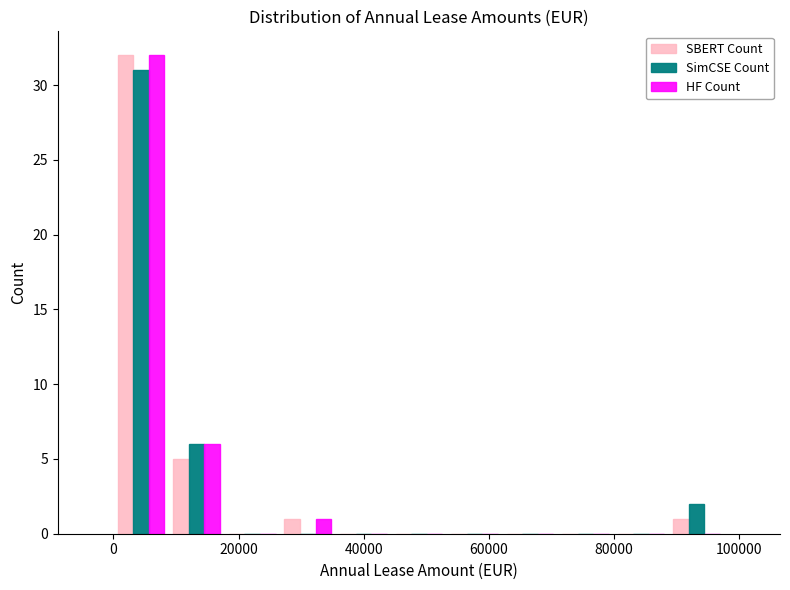

Reading left to right, transcribe this chart: for each range on the x-axis, give the height of each series' bar. Neither the bar edges nor the heights are printed on the chart, so give them approximately, as read against the axes.

0 to 8000: SBERT Count=32	SimCSE Count=31	HF Count=32
8000 to 18000: SBERT Count=5	SimCSE Count=6	HF Count=6
18000 to 26000: SBERT Count=0	SimCSE Count=0	HF Count=0
26000 to 36000: SBERT Count=1	SimCSE Count=0	HF Count=1
36000 to 44000: SBERT Count=0	SimCSE Count=0	HF Count=0
44000 to 54000: SBERT Count=0	SimCSE Count=0	HF Count=0
54000 to 62000: SBERT Count=0	SimCSE Count=0	HF Count=0
62000 to 70000: SBERT Count=0	SimCSE Count=0	HF Count=0
70000 to 80000: SBERT Count=0	SimCSE Count=0	HF Count=0
80000 to 88000: SBERT Count=0	SimCSE Count=0	HF Count=0
88000 to 98000: SBERT Count=1	SimCSE Count=2	HF Count=0